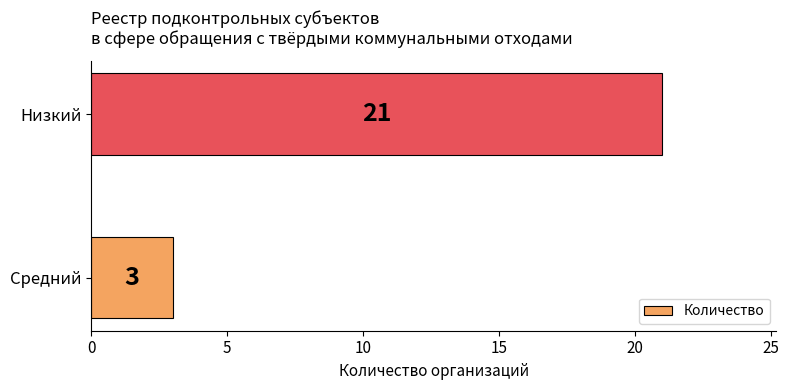

What is the maximum value shown in the chart?

21